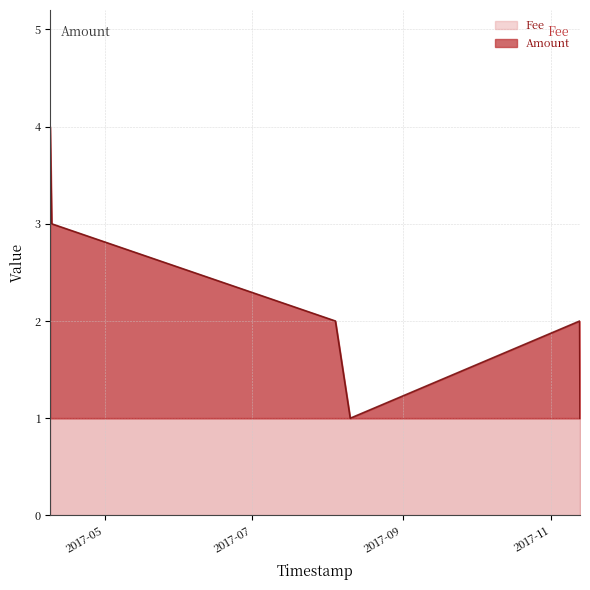

What is the approximate value at 2017-11-12 22:01:46?

2